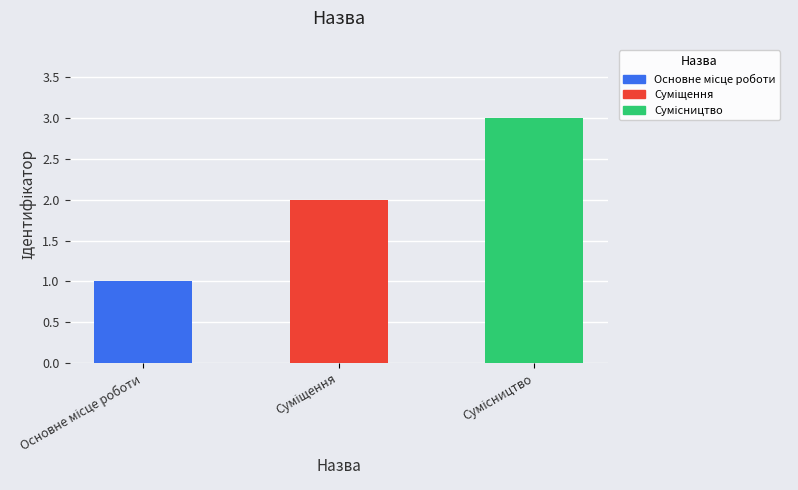

What is the sum of all values?

6